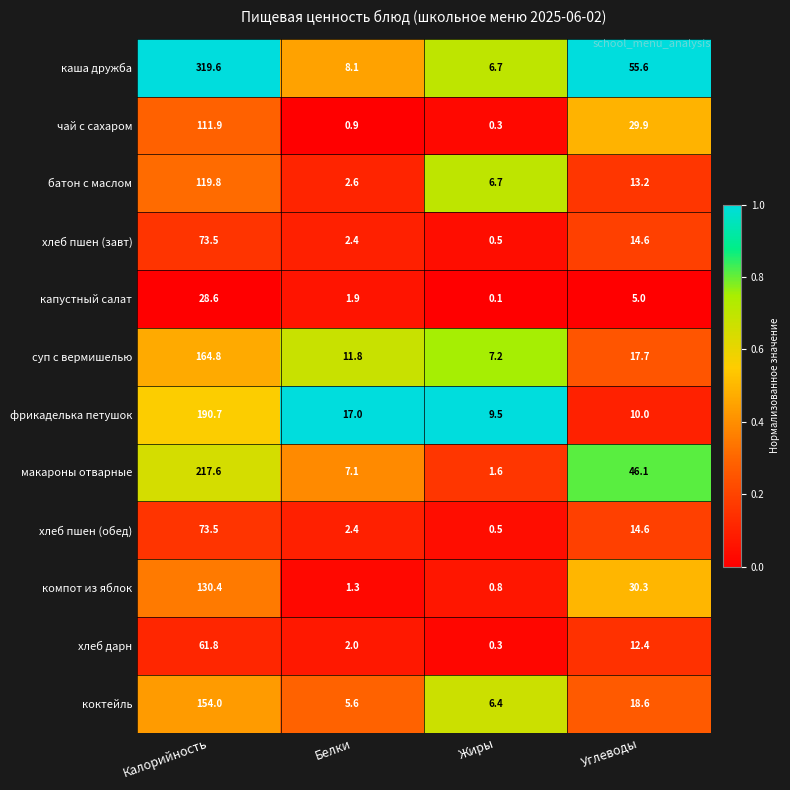

List the labels in order of батон с маслом value, smallest first.

Белки, Жиры, Углеводы, Калорийность